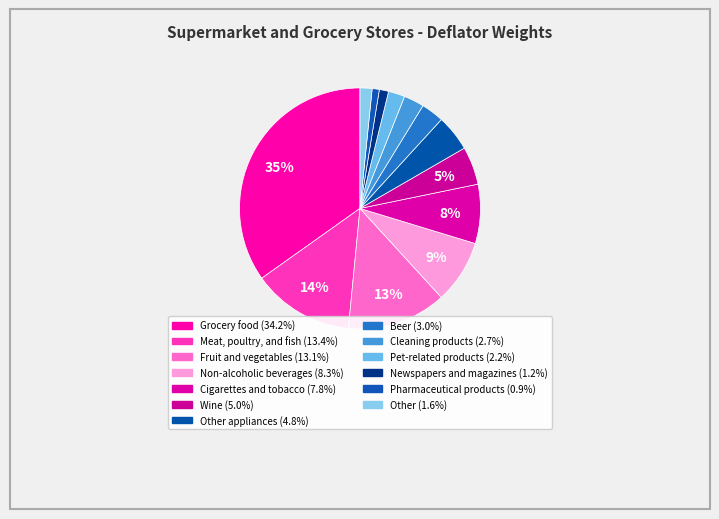

Count the number of slices in the pie.

13